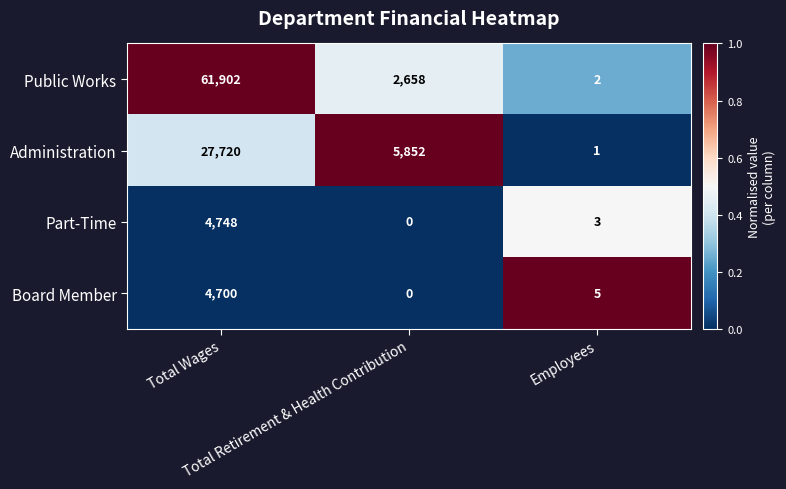

What is the difference between the second highest and minimum values in the Board Member series?

5